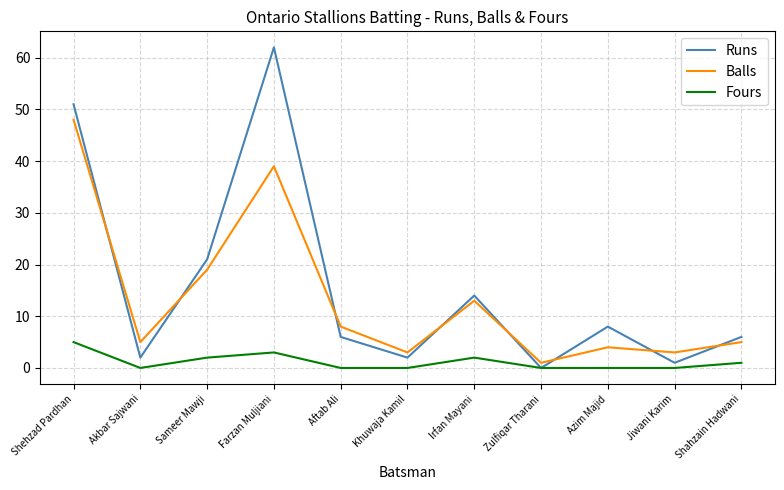

List the series in order of their peak value, highest first.

Runs, Balls, Fours